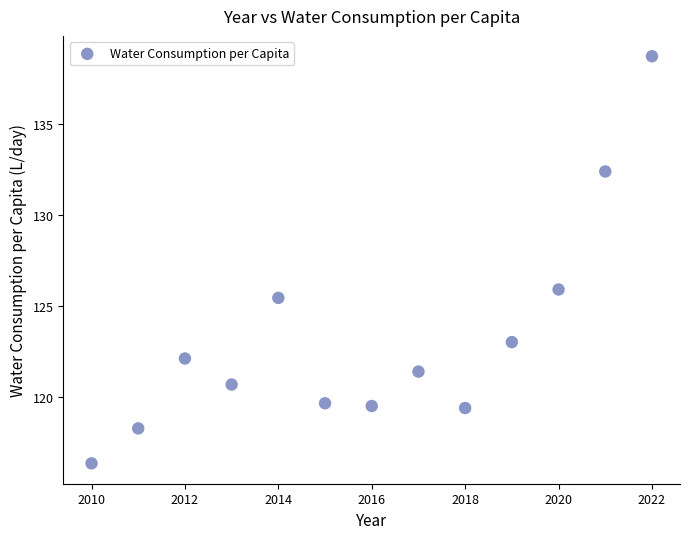

What is the range of Y values (max minus min)?

22.4